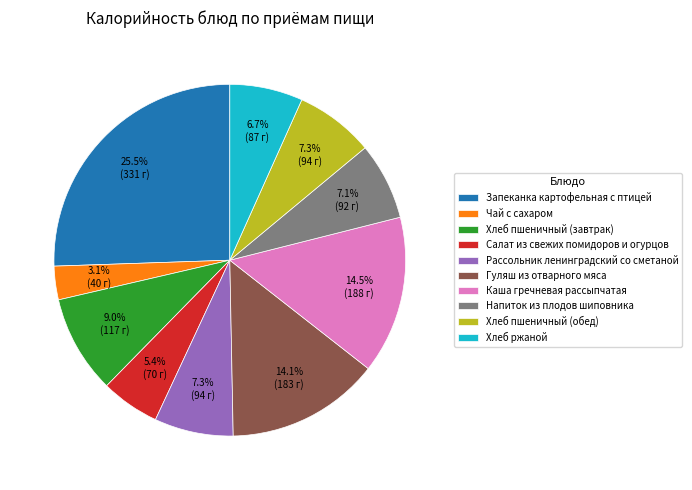

What is the largest slice in the pie chart?

Запеканка картофельная с птицей